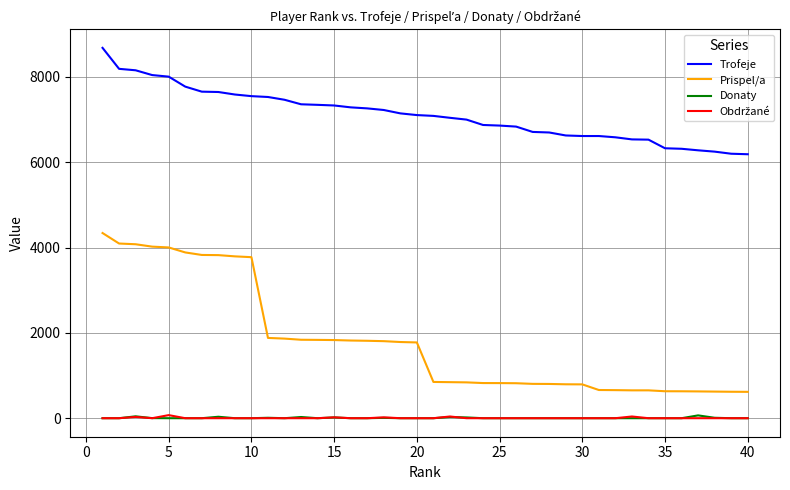

What is the lowest value of the Trofeje series?

6188